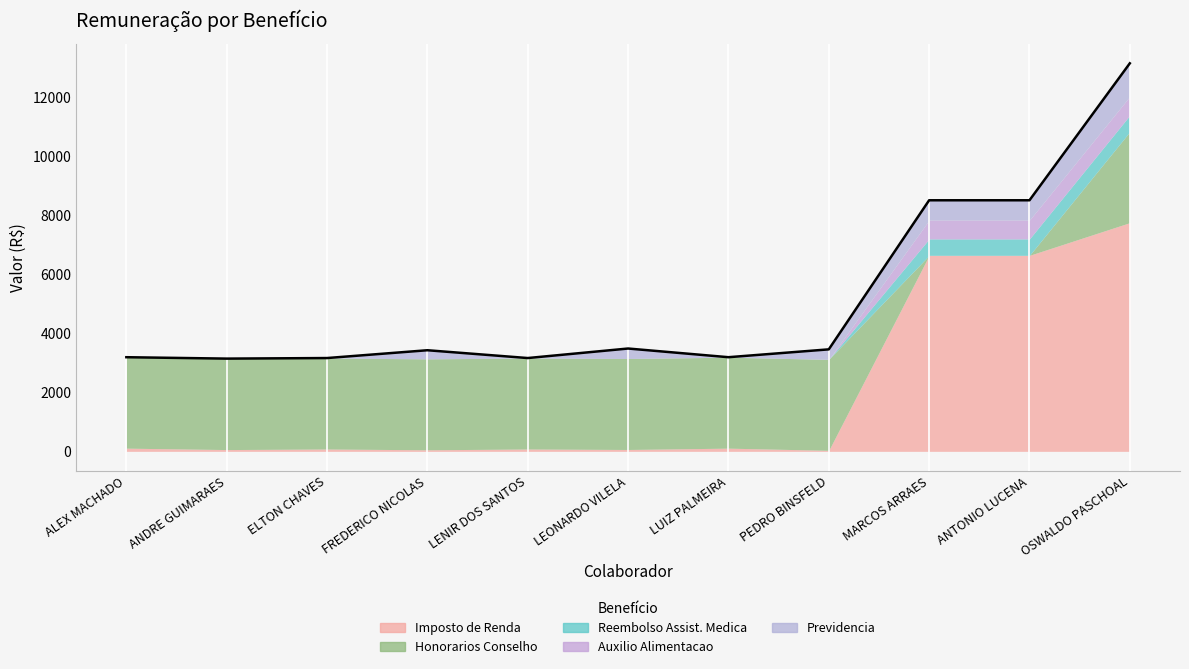

What value does the Honorarios Conselho series have at OSWALDO PASCHOAL?

3083.8